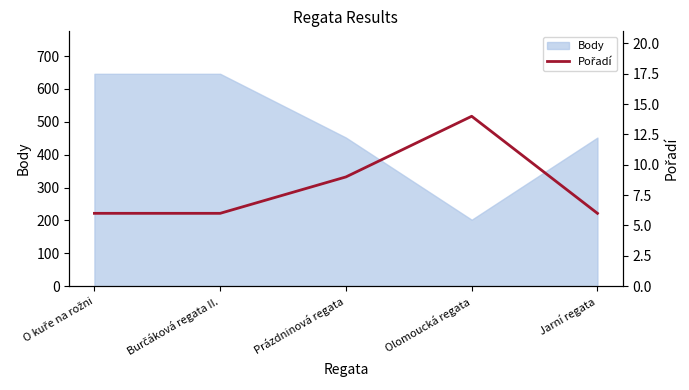

What is the label of the 1st point from the left?

O kuře na rožni